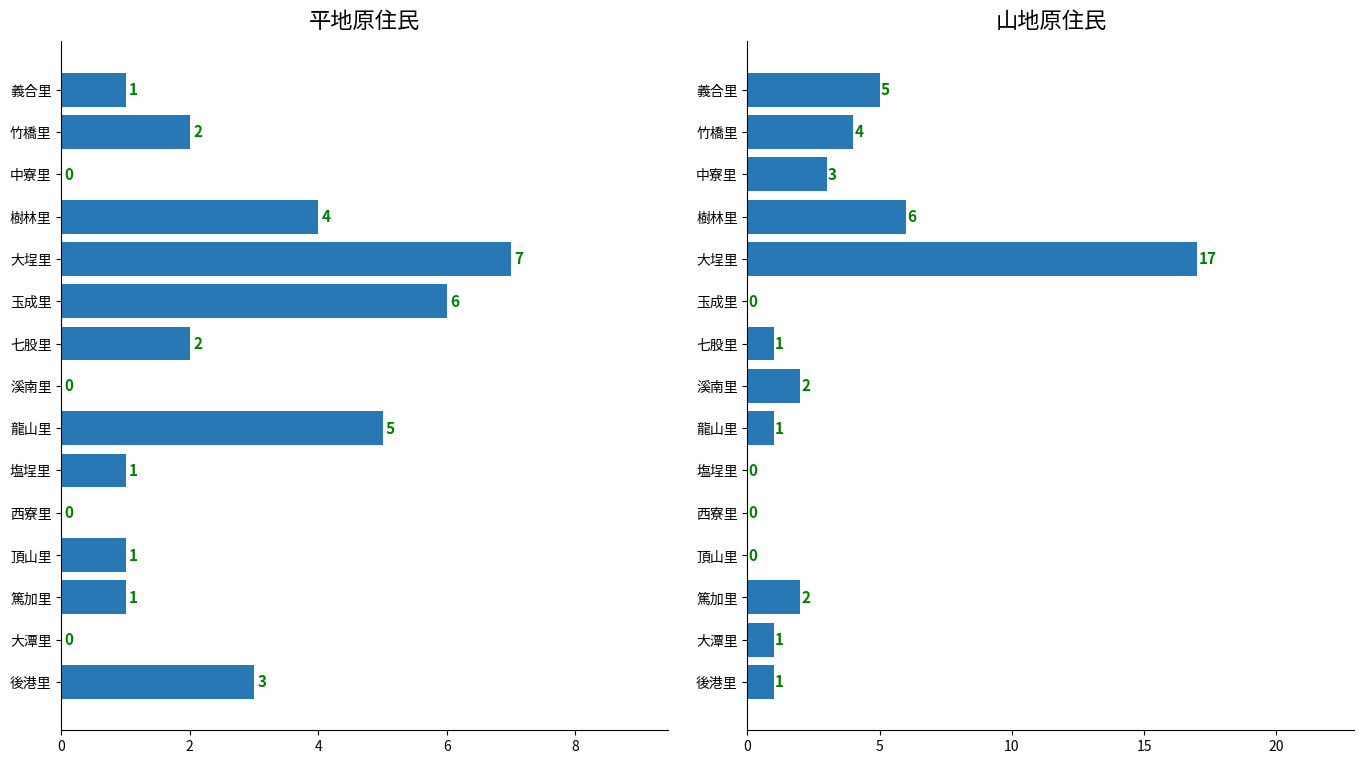

True or false: 平地原住民 has a value of 0 at 義合里.

False